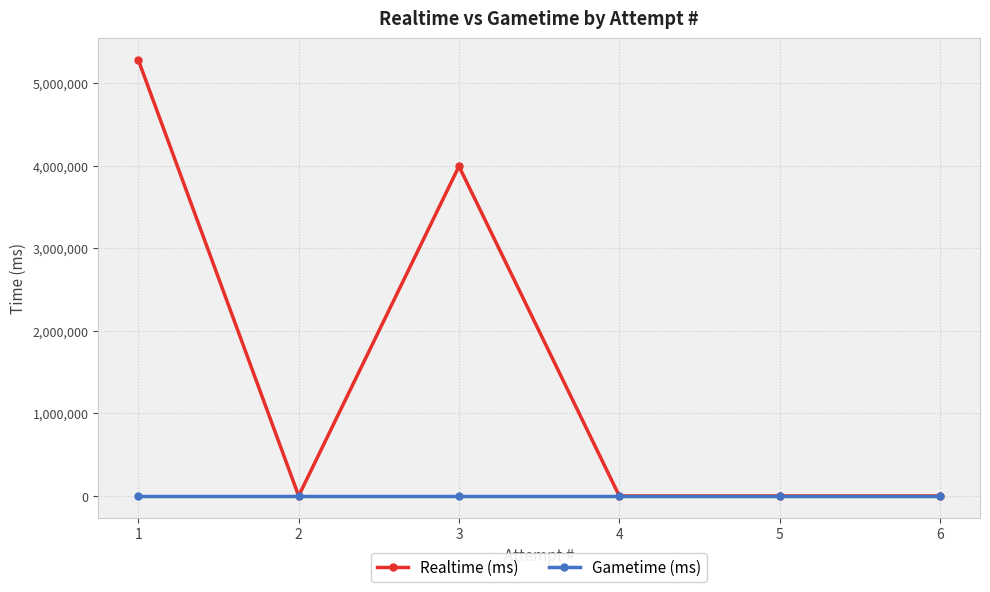

Which series changed the most between 1 and 3?

Realtime (ms)